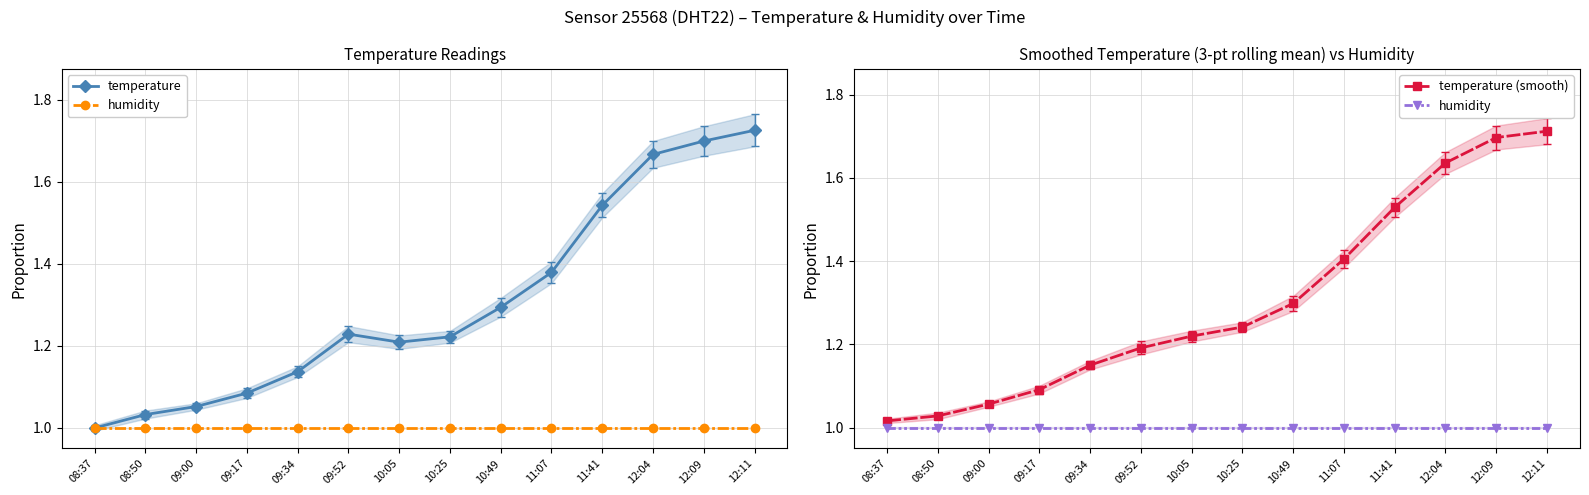

True or false: humidity and temperature (smooth) cross at least once.

False